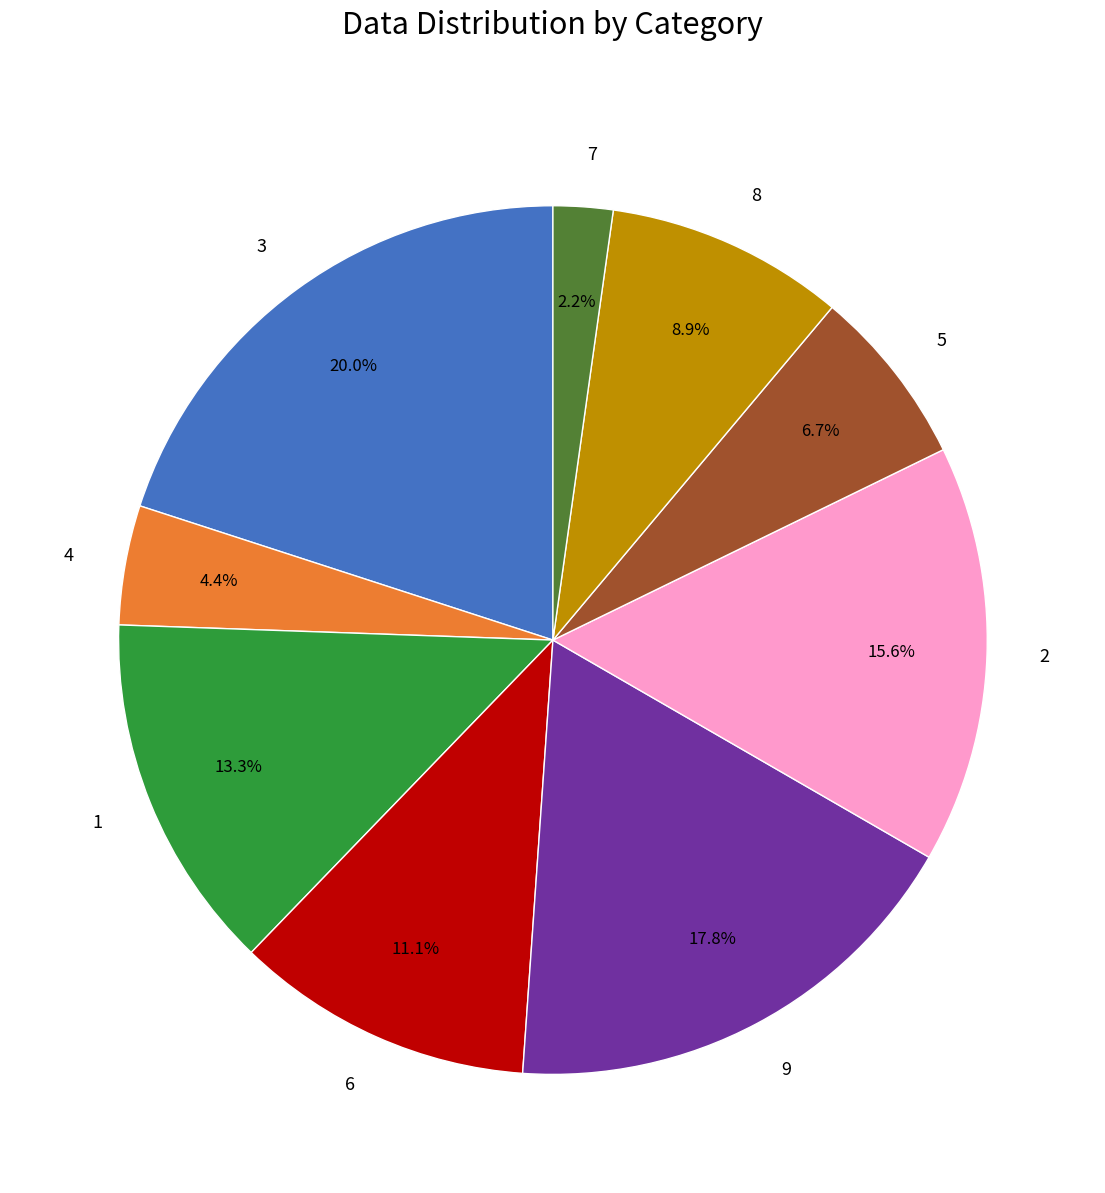

To the nearest percent, what percentage of the pie is 3?

20%